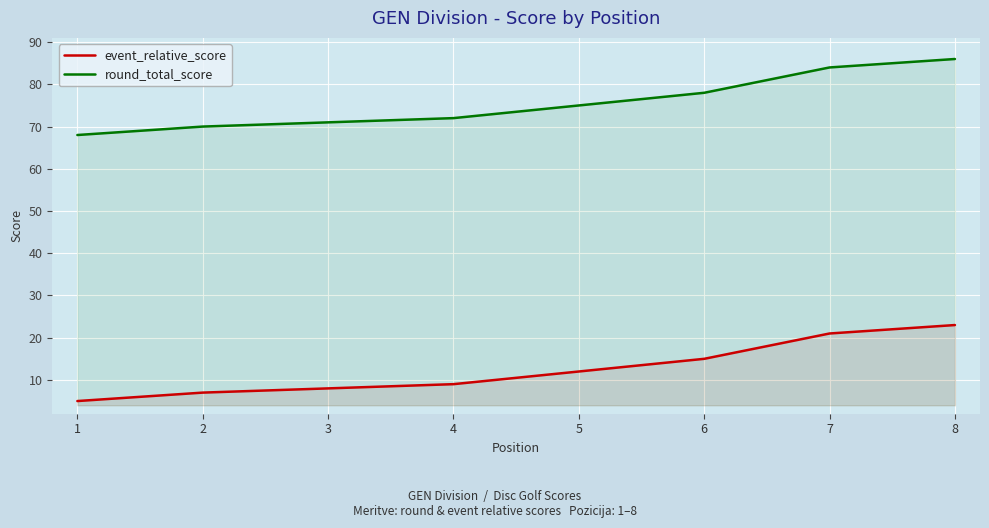

At how many categories does at least one series exceed 67?

8